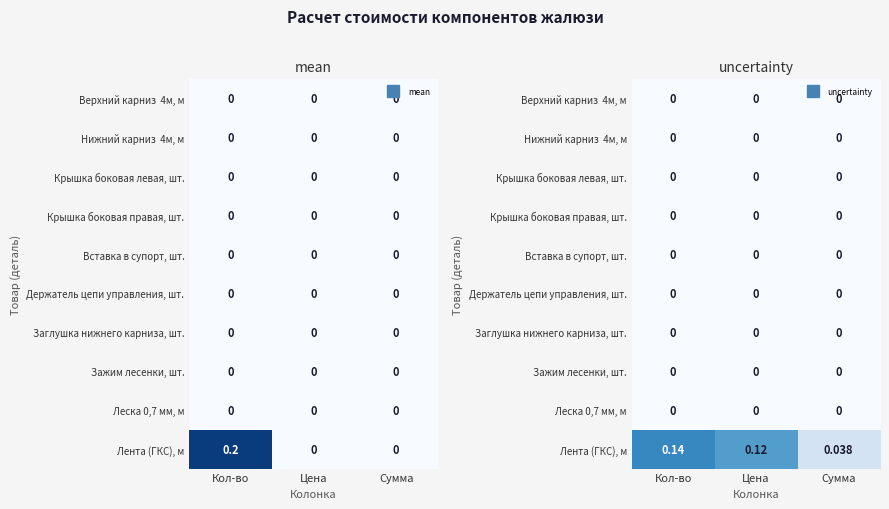

Count the number of data series in this chart.

10